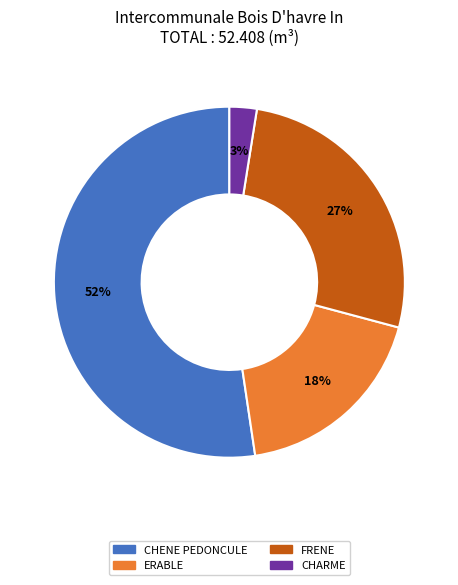

Between FRENE and ERABLE, which is larger?

FRENE